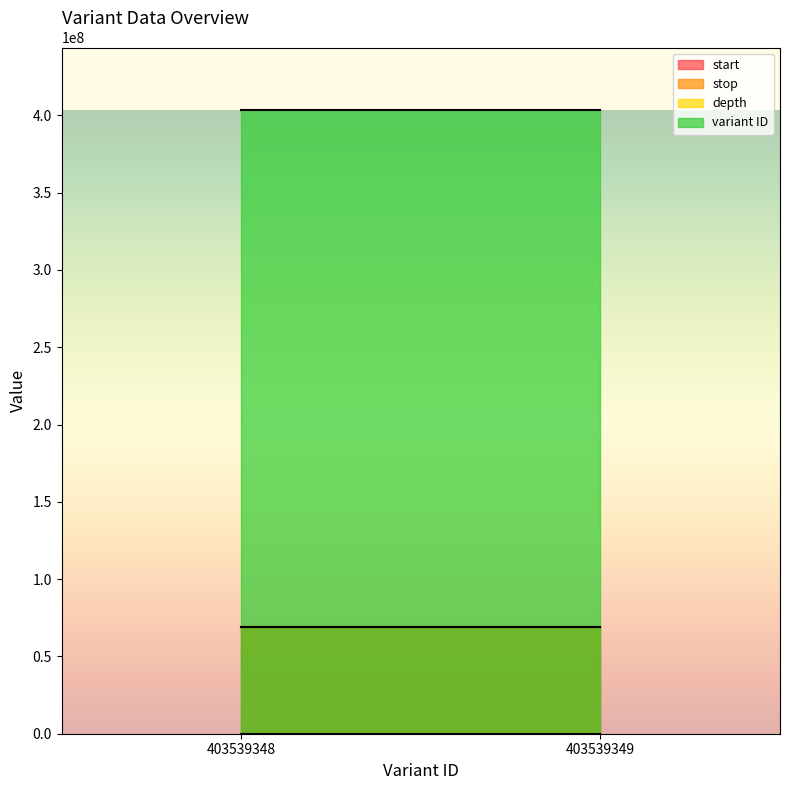

List the labels in order of depth value, largest first.

403539348, 403539349